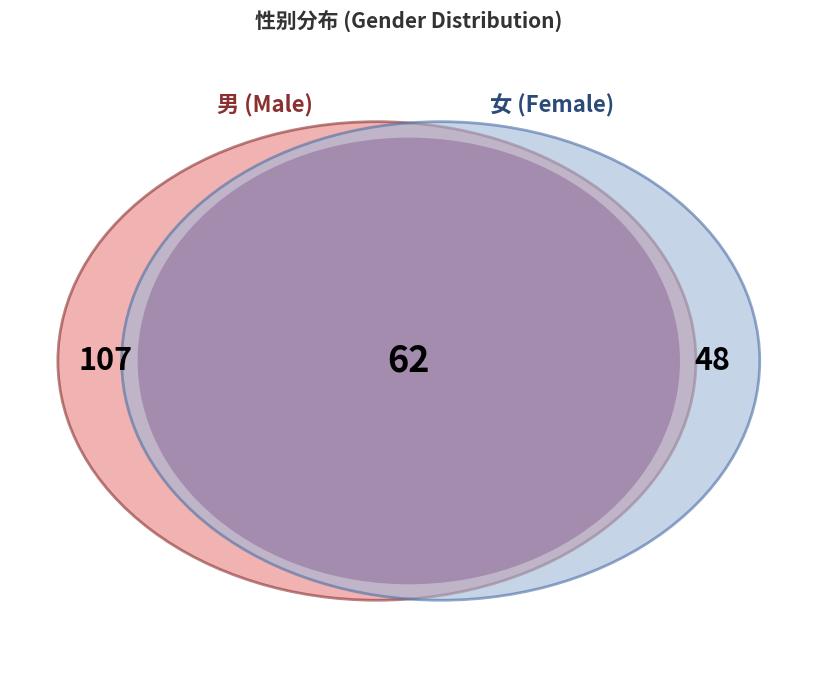

Rank the categories by value from highest to lowest.

男, 女